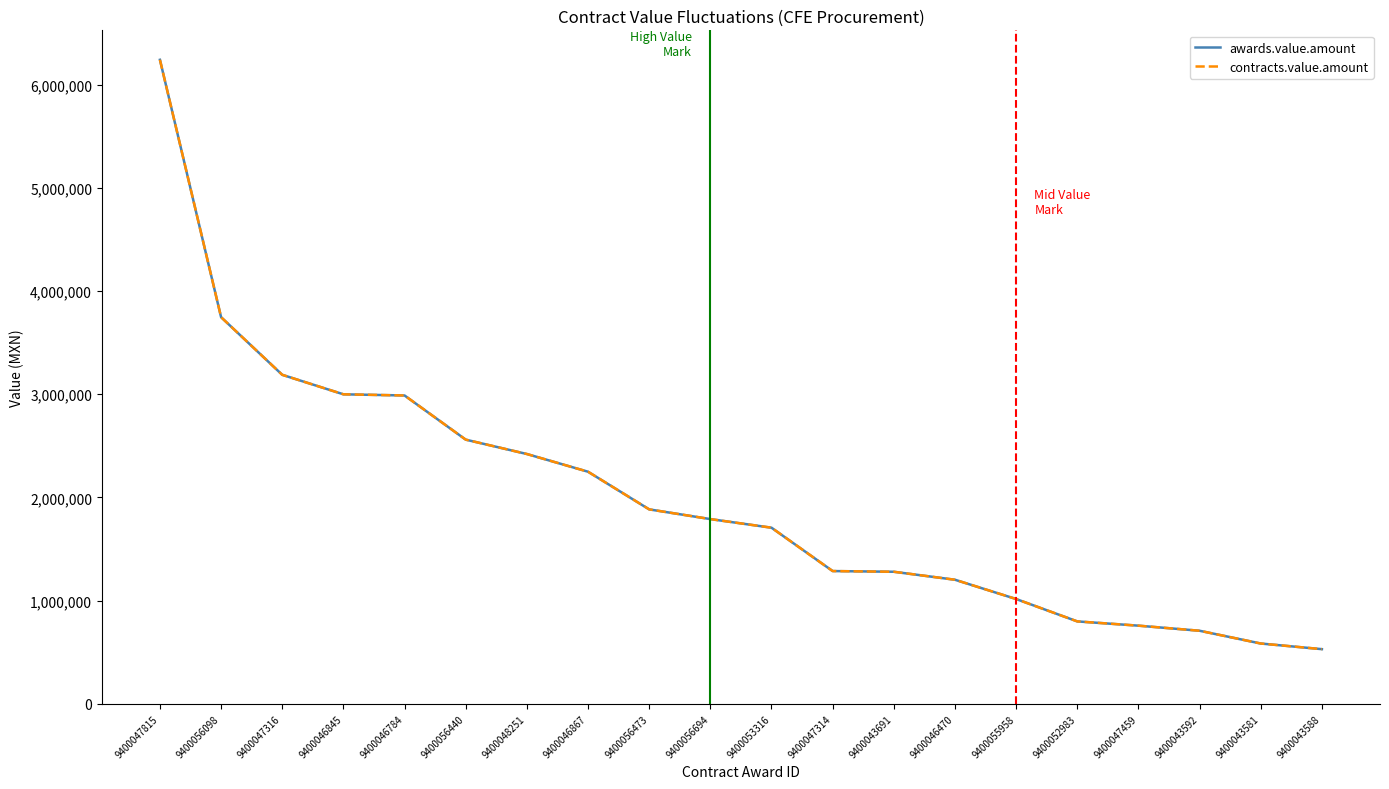

Reading left to right, what are all the values shown in this chart?

awards.value.amount: 9400047815=6240293.0	9400056098=3746786.0	9400047316=3188496.1	9400046845=2999653.0	9400046784=2988325.3	9400056440=2560469.6	9400048251=2421209.2	9400046867=2249621.1	9400056473=1884912.3	9400056694=1790749.4	9400053316=1707326.2	9400047314=1287266.7	9400043691=1280498.1	9400046470=1203136.6	9400055958=1016428.2	9400052983=799577.2	9400047459=758275.3	9400043592=709042.6	9400043581=585345.4	9400043588=530666.3
contracts.value.amount: 9400047815=6240293.0	9400056098=3746786.0	9400047316=3188496.1	9400046845=2999653.0	9400046784=2988325.3	9400056440=2560469.6	9400048251=2421209.2	9400046867=2249621.1	9400056473=1884912.3	9400056694=1790749.4	9400053316=1707326.2	9400047314=1287266.7	9400043691=1280498.1	9400046470=1203136.6	9400055958=1016428.2	9400052983=799577.2	9400047459=758275.3	9400043592=709042.6	9400043581=585345.4	9400043588=530666.3